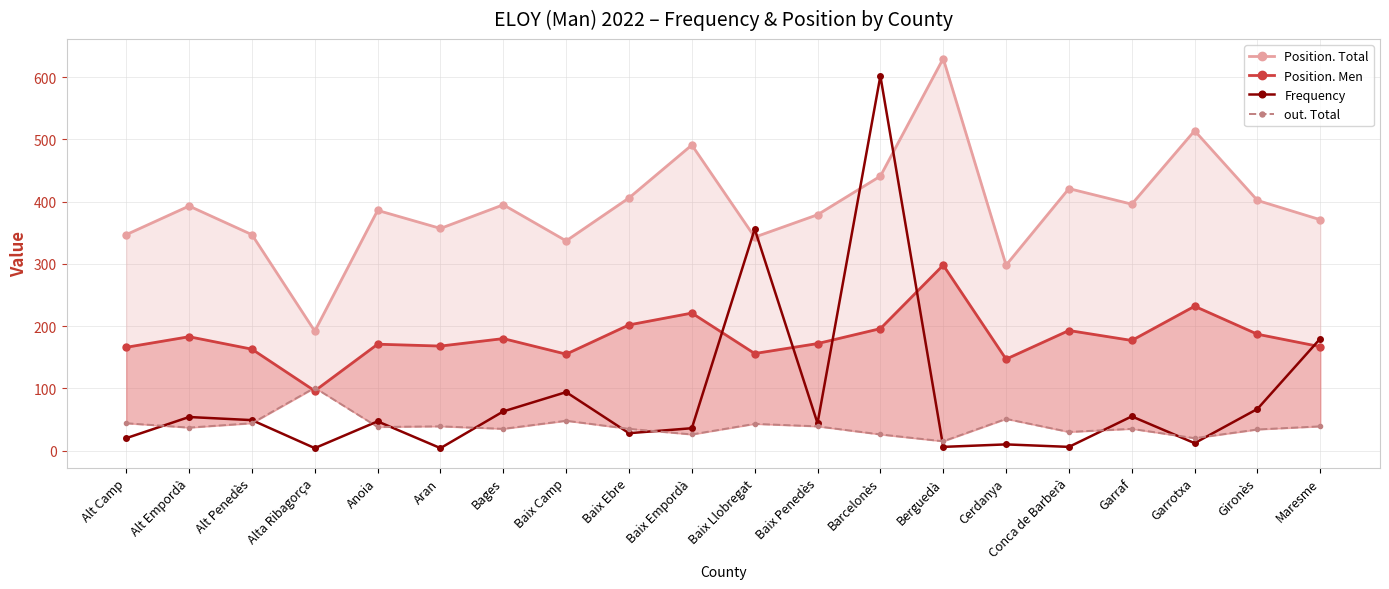

Read the Position. Men value at Berguedà.

298